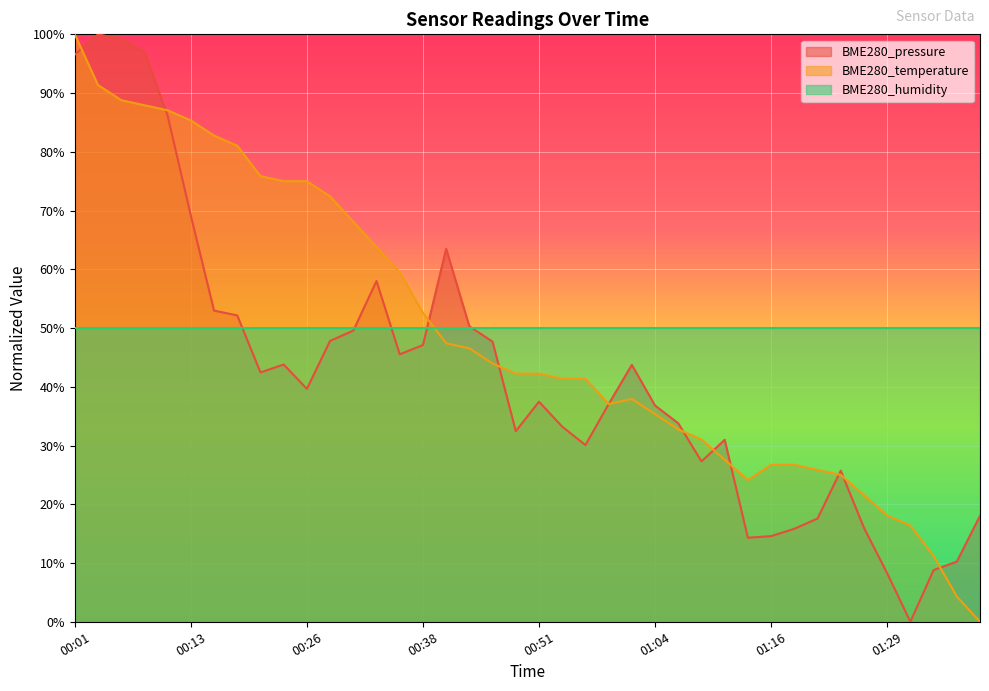

What is the sum of all BME280_pressure values?

1680.8